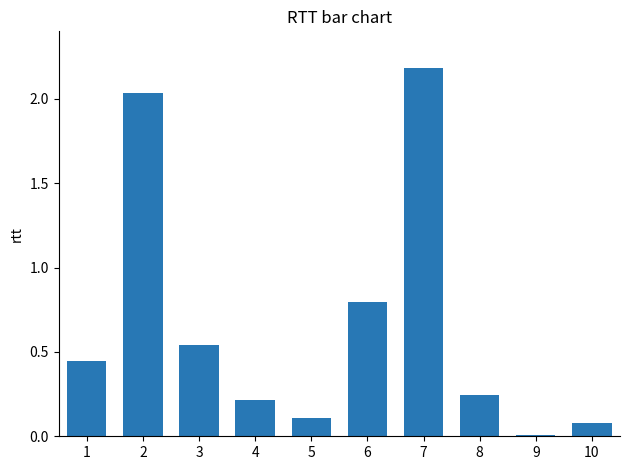

Which has a higher value, 1 or 7?

7